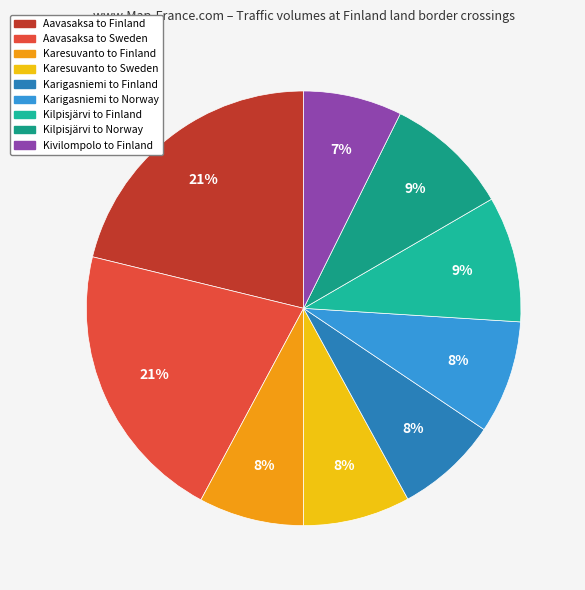

To the nearest percent, what portion does Kilpisjärvi to Finland represent?

9%